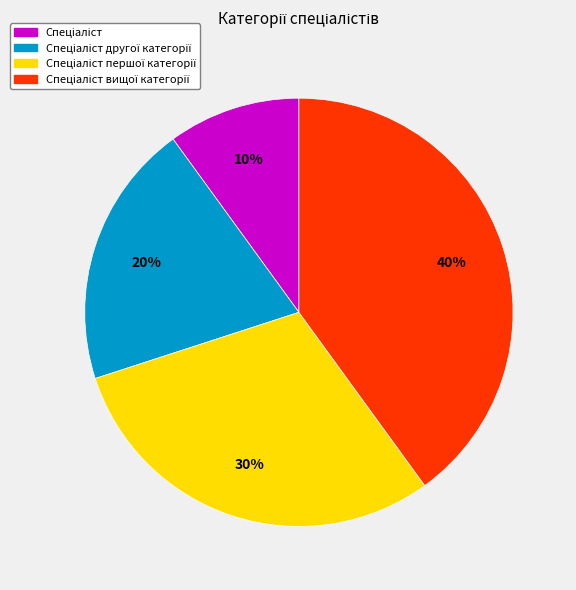

Is there a majority slice in this chart?

No